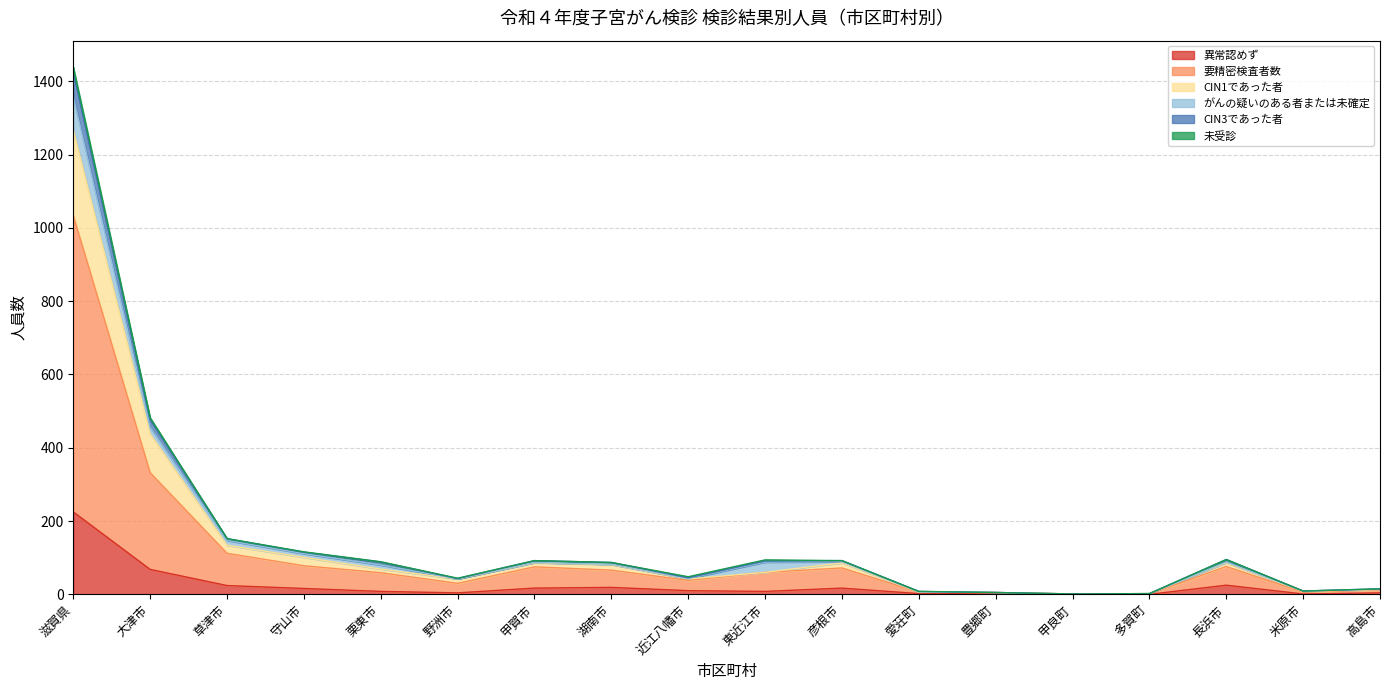

What position from the right is 東近江市?

9